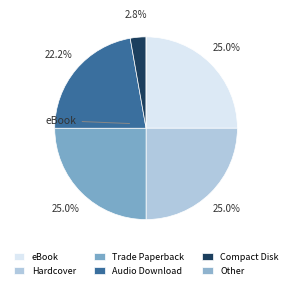

Rank the categories by value from highest to lowest.

eBook, Hardcover, Trade Paperback, Audio Download, Other, Compact Disk